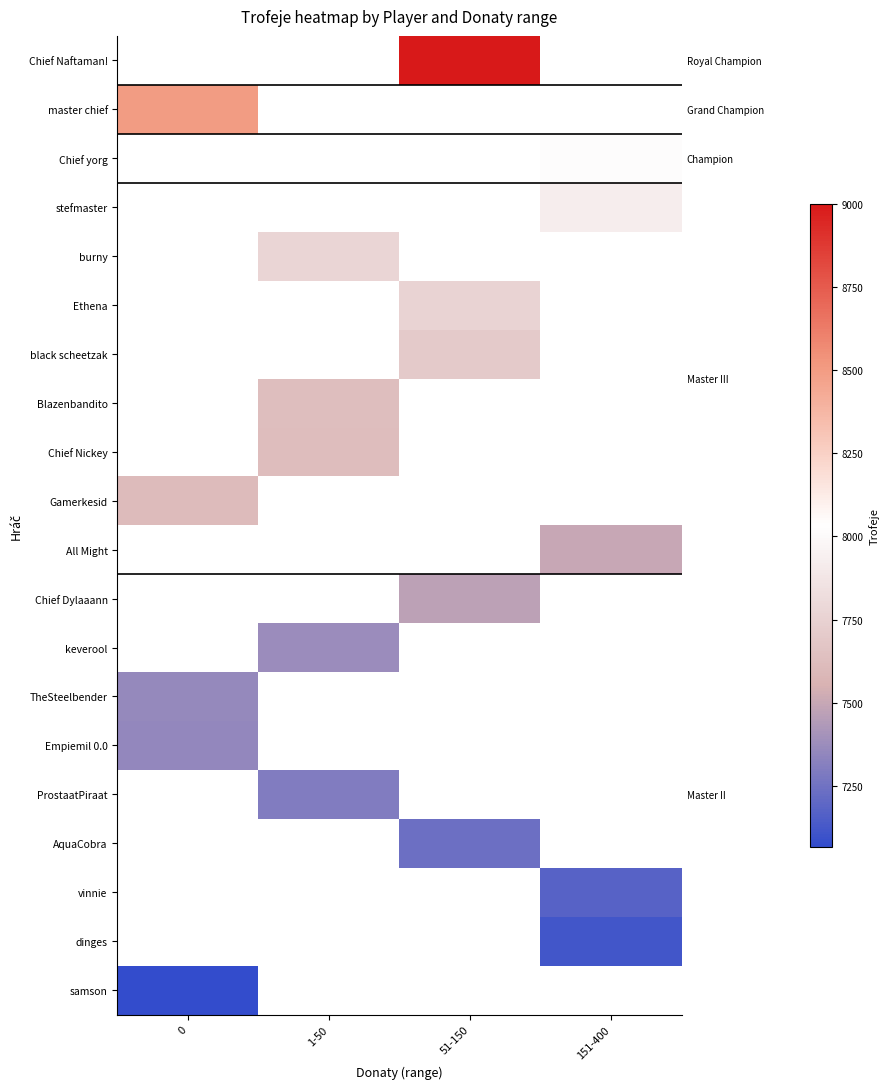

True or false: dinges has a value of 3439 at 0.

False